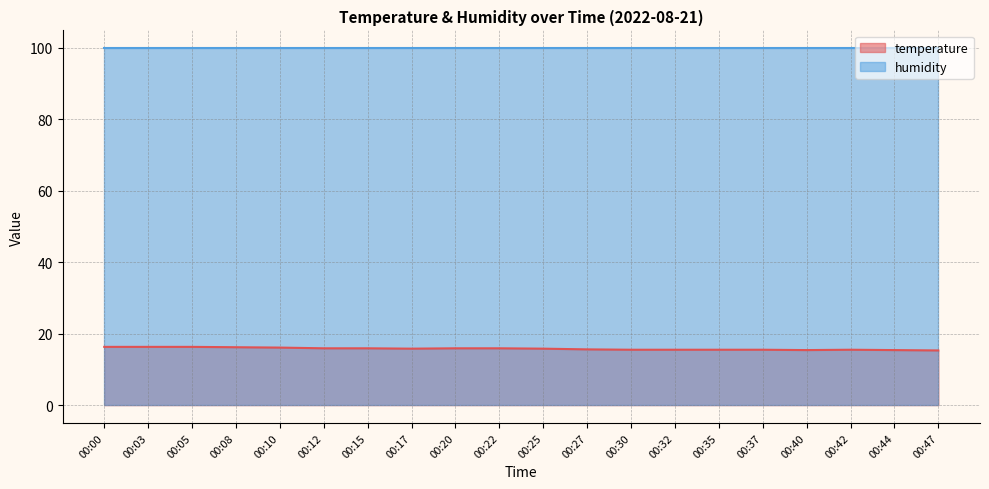

What is the value of the 14th point from the left?

15.5